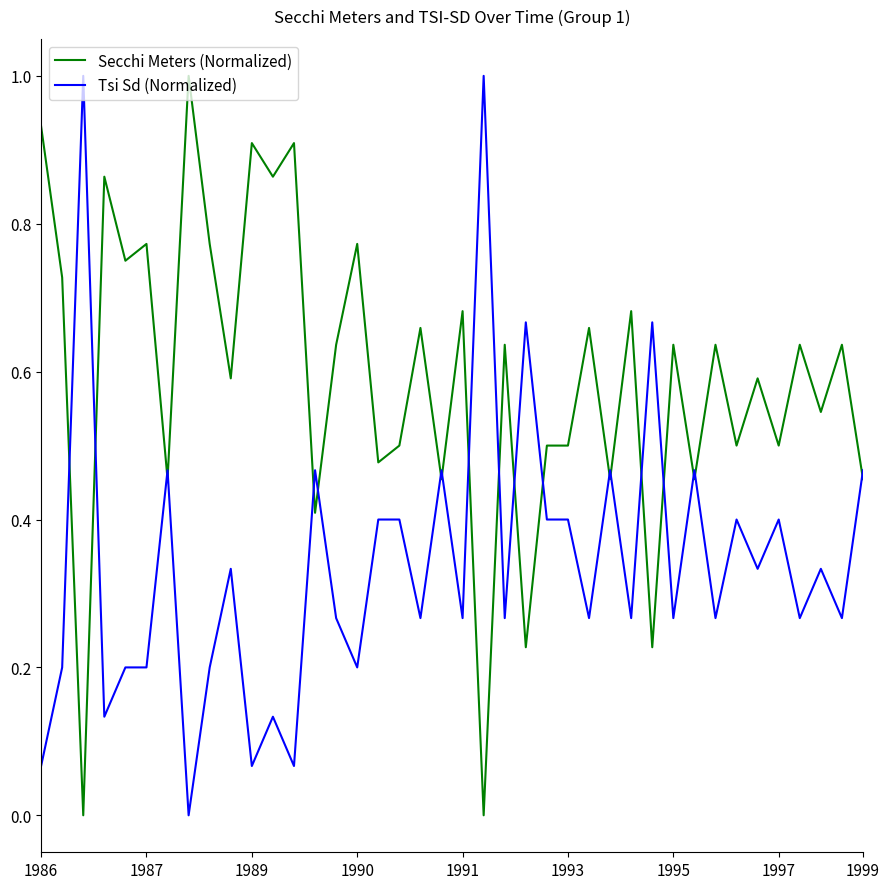

What is the difference between the maximum and minimum values in the Secchi Meters (Normalized) series?

1.0